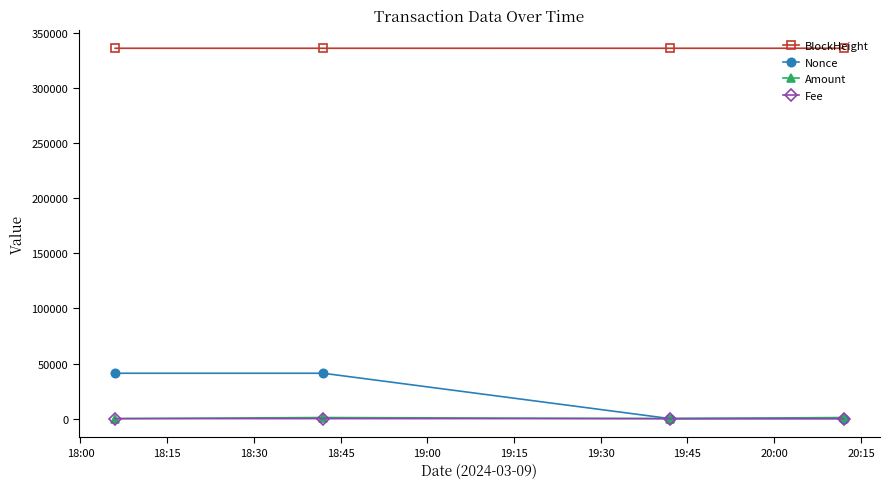

What is the value of the BlockHeight point at the 2nd from the left?

336306.0